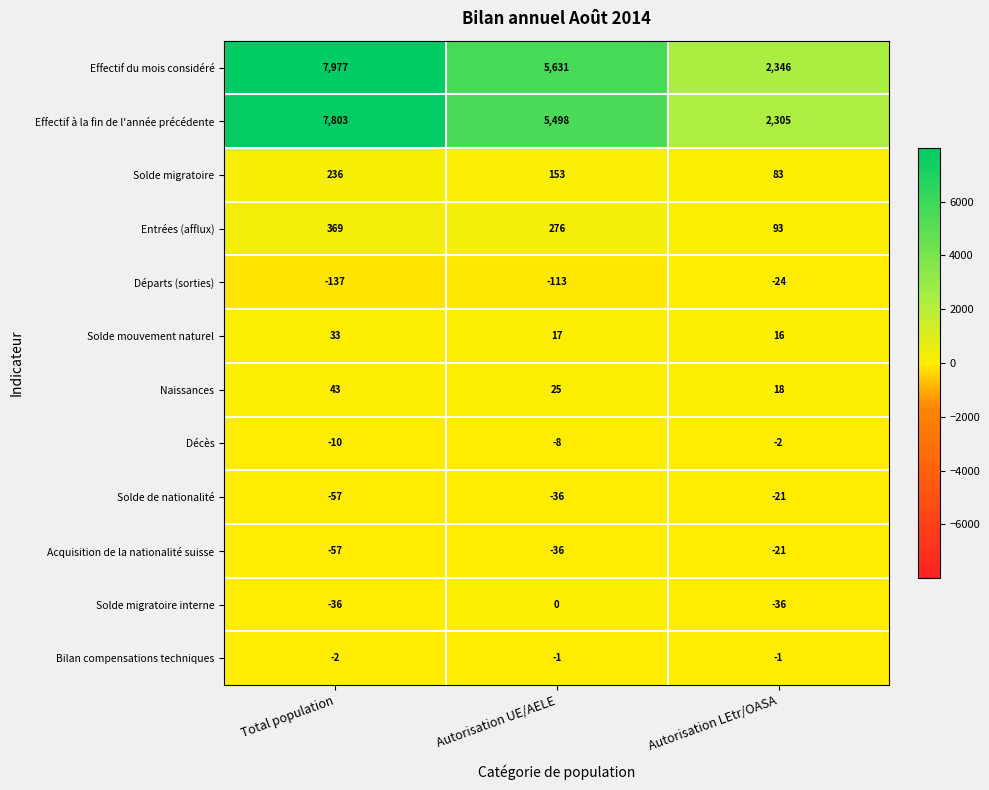

Is it true that Acquisition de la nationalité suisse equals -57 at Total population?

True